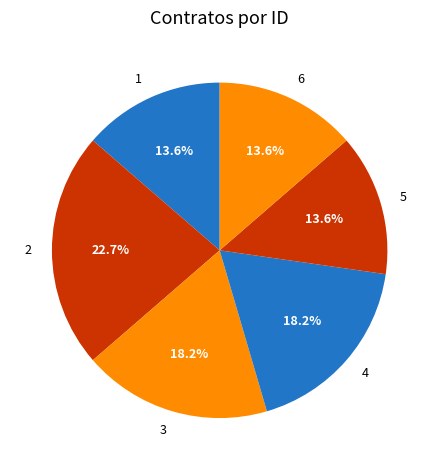

Is there a majority slice in this chart?

No